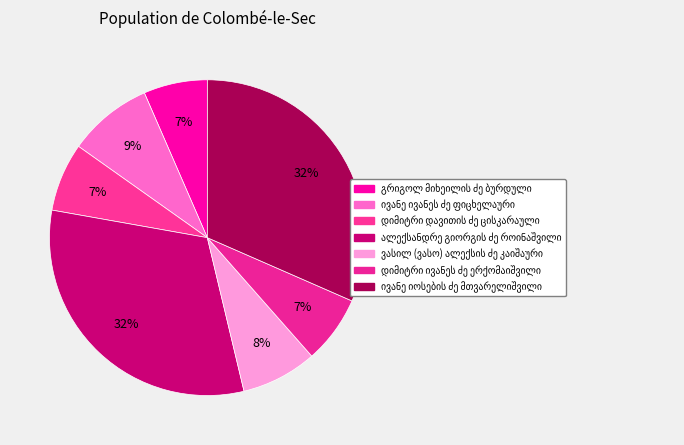

How many segments does this pie chart have?

7